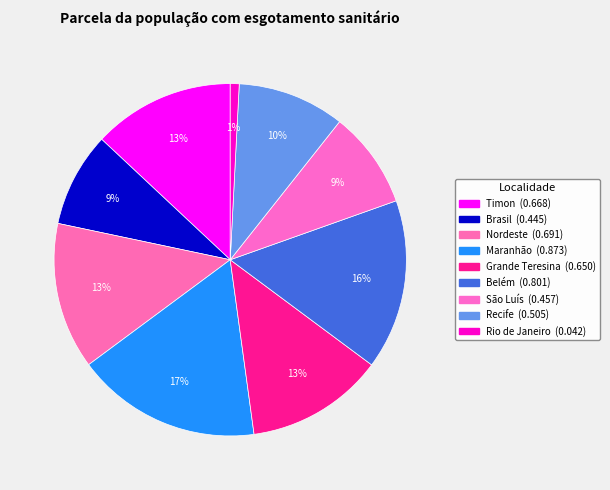

Count the number of slices in the pie.

9